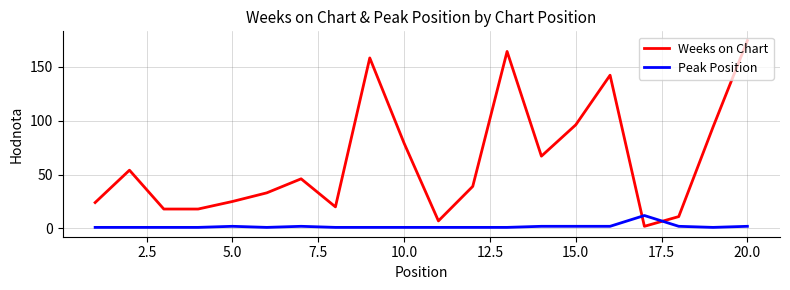

How many intersections are there between Weeks on Chart and Peak Position?

2